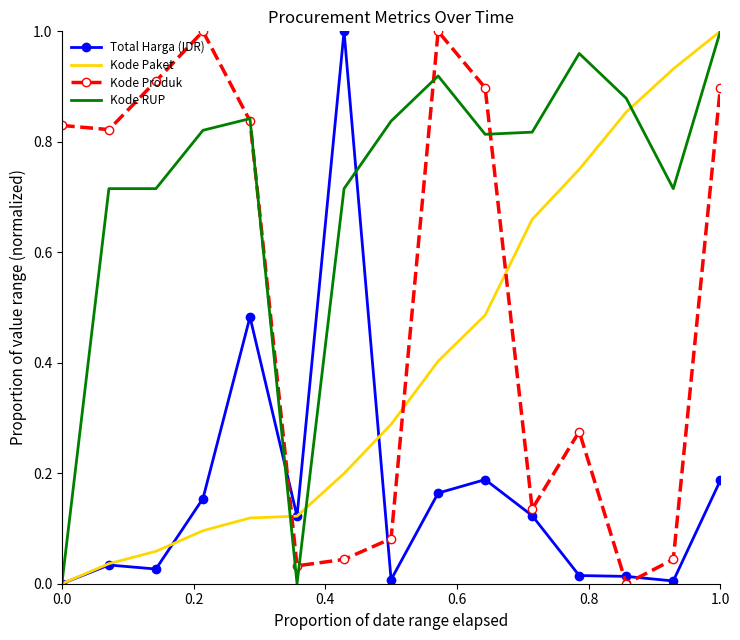

Which series has the largest total across all categories?

Kode RUP